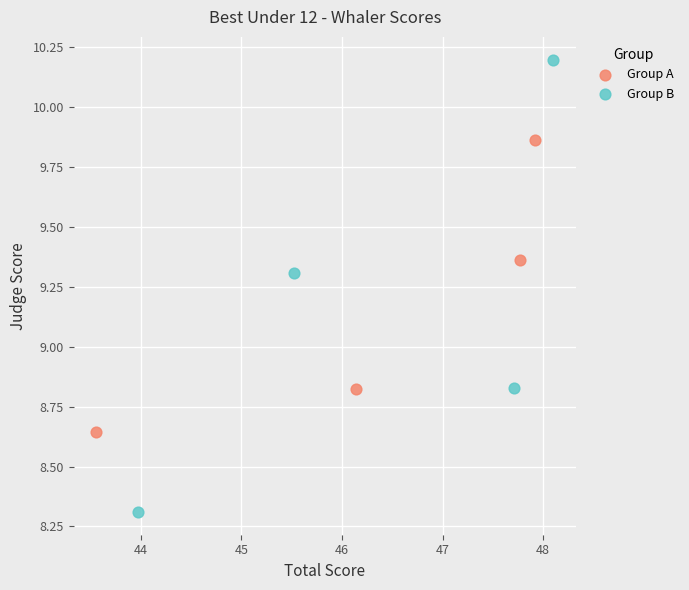

Which series contains the lowest Y value?

Group B